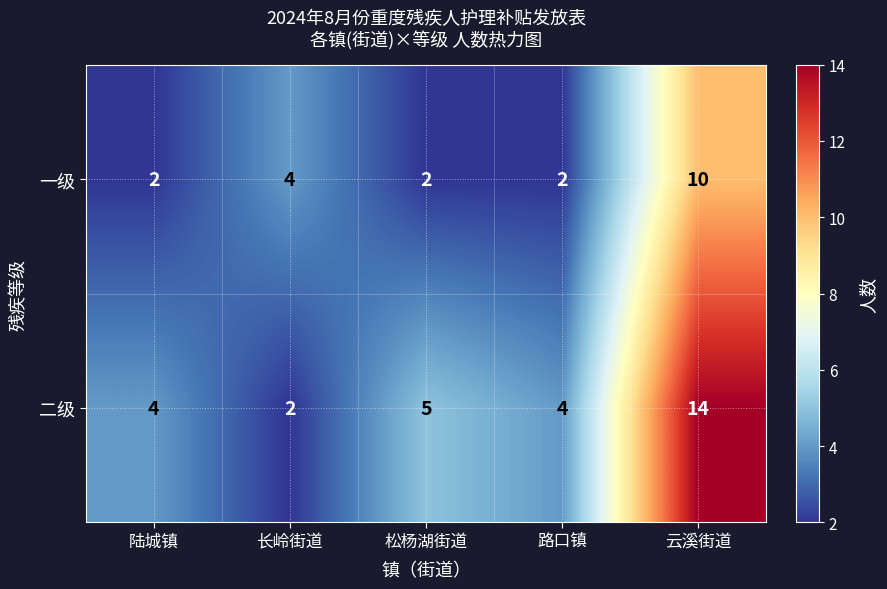

Reading right to left, what are all the values shown in this chart?

一级: 10	2	2	4	2
二级: 14	4	5	2	4